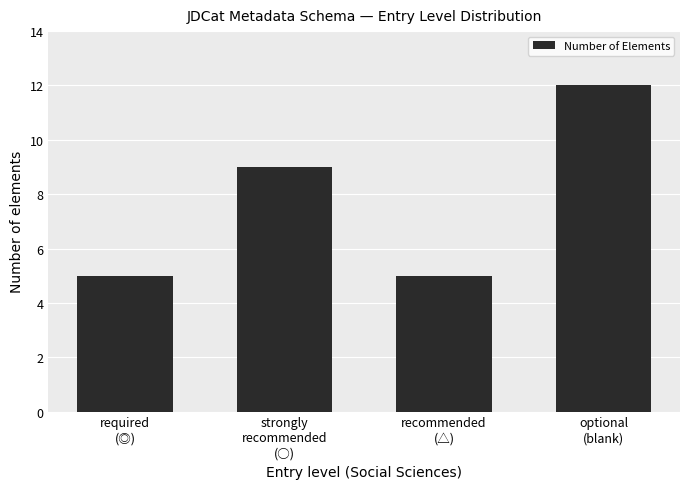

How many values are below 9?

2